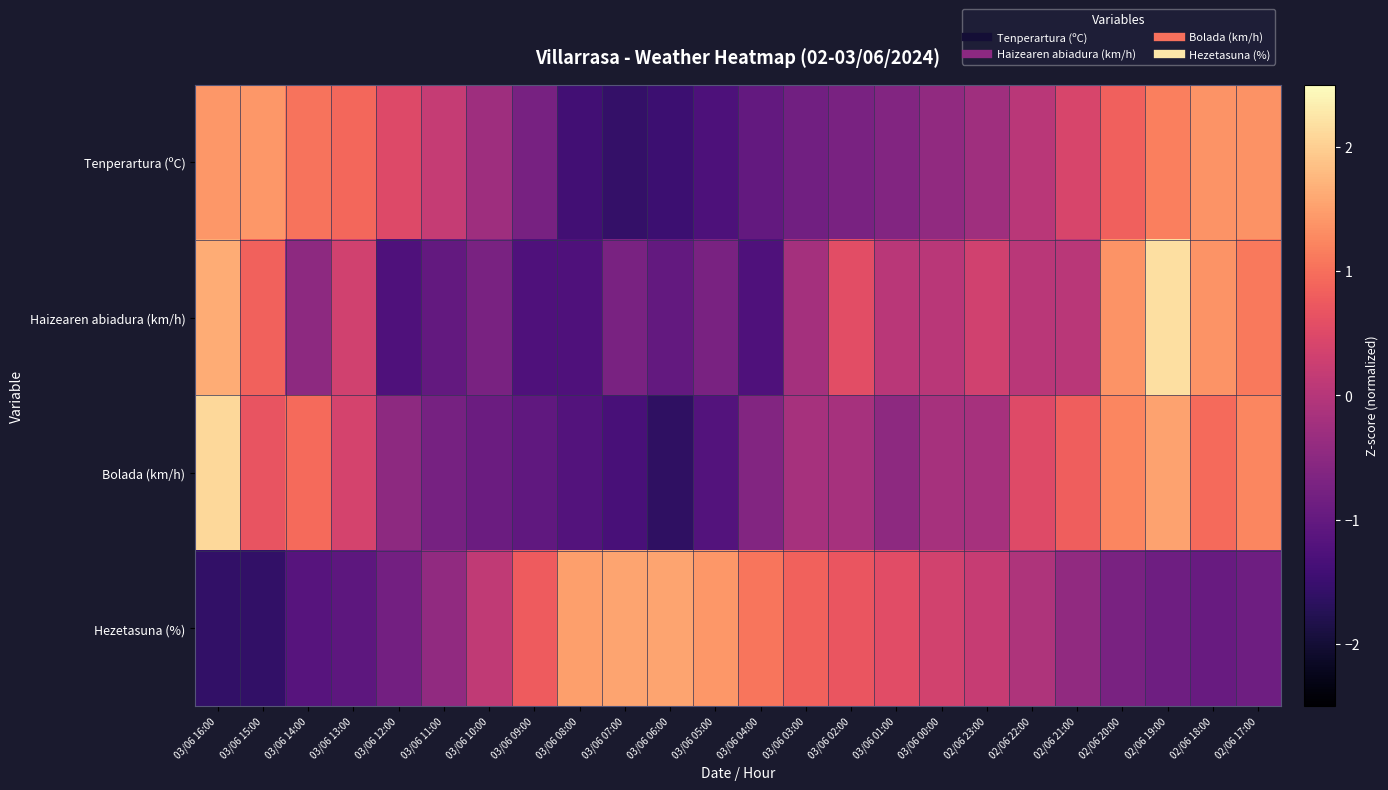

Which series changed the most between 03/06 08:00 and 03/06 07:00?

Haizearen abiadura (km/h)